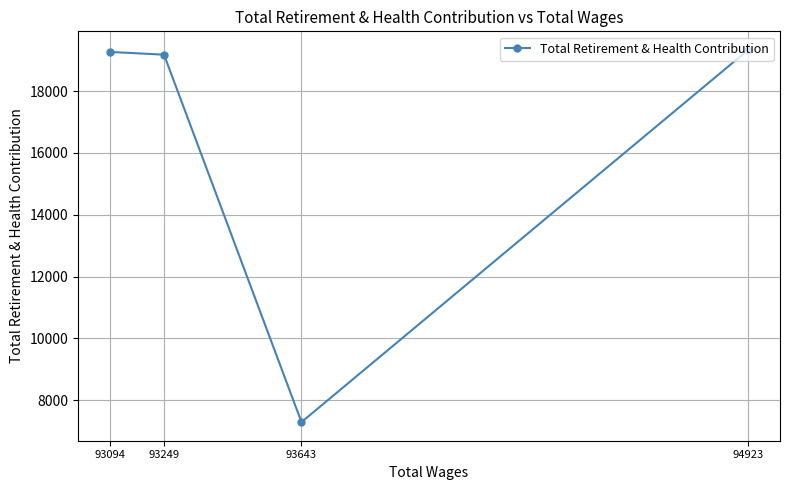

What is the difference between the second highest and second lowest values?

89